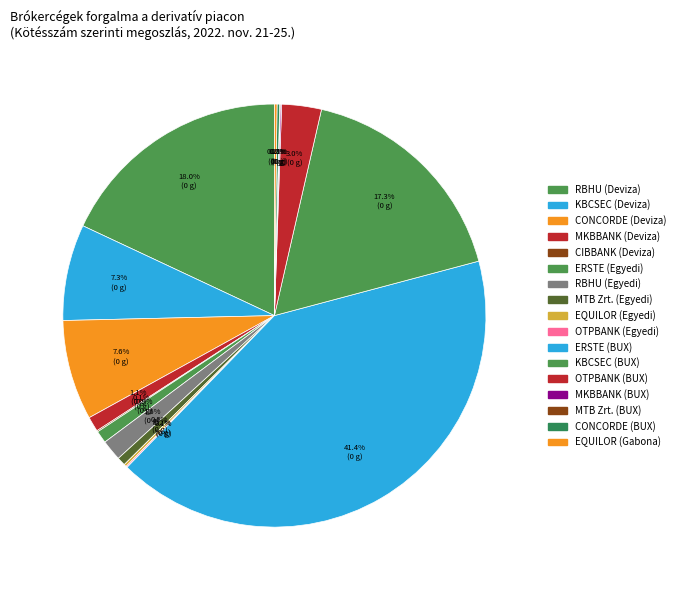

What is the ratio of the value at MKBBANK (BUX) to the value at EQUILOR (Gabona)?

0.5